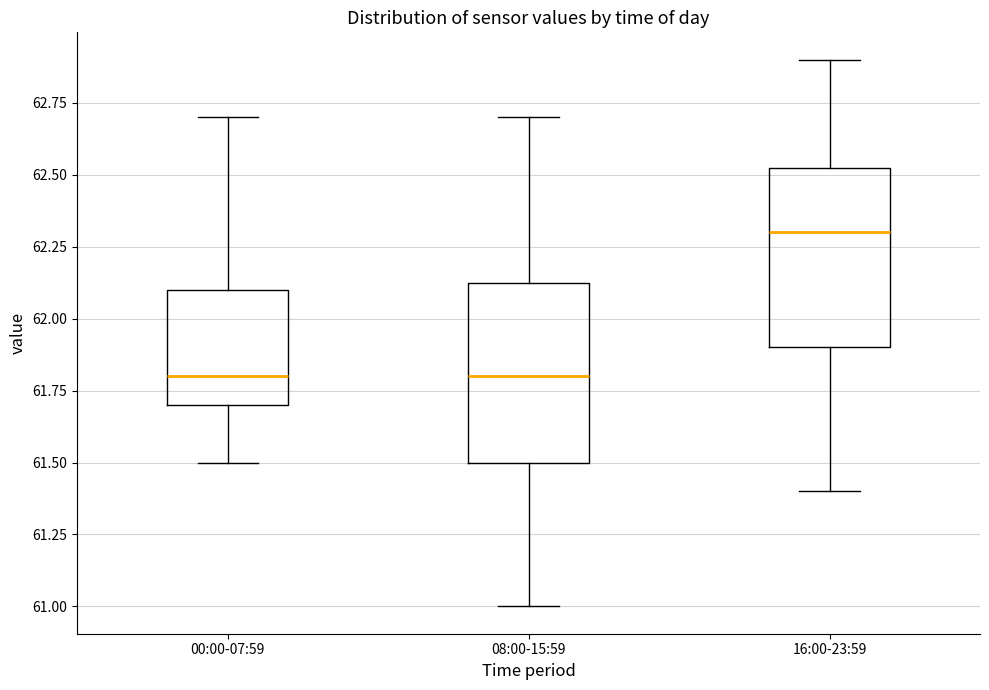

Where is the lower edge of the box for 08:00-15:59 on the y-axis? The values are not printed on the chart, so give them approximately, as read against the axis.

61.50